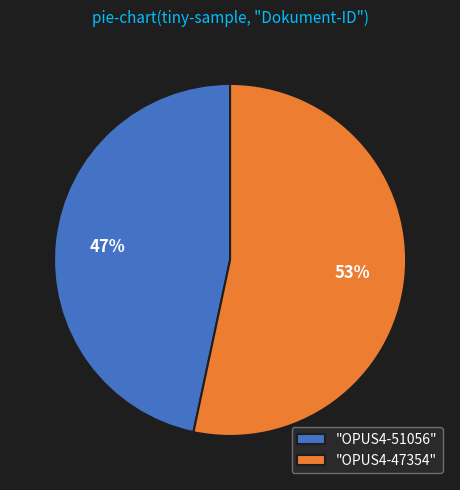

Approximately how many times larger is the value at "OPUS4-51056" compared to "OPUS4-47354"?

0.9